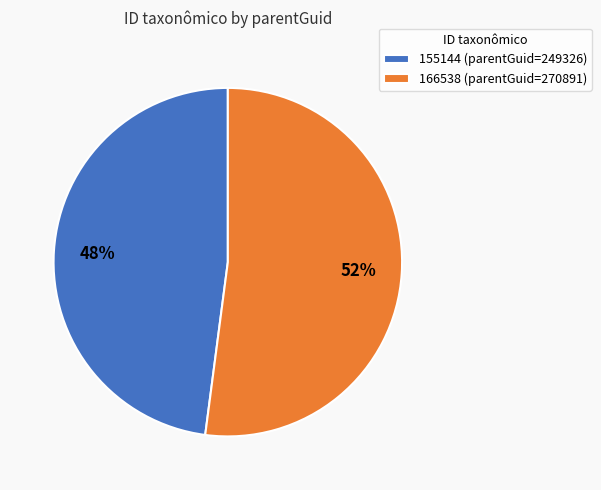

Which slice is the largest?

166538